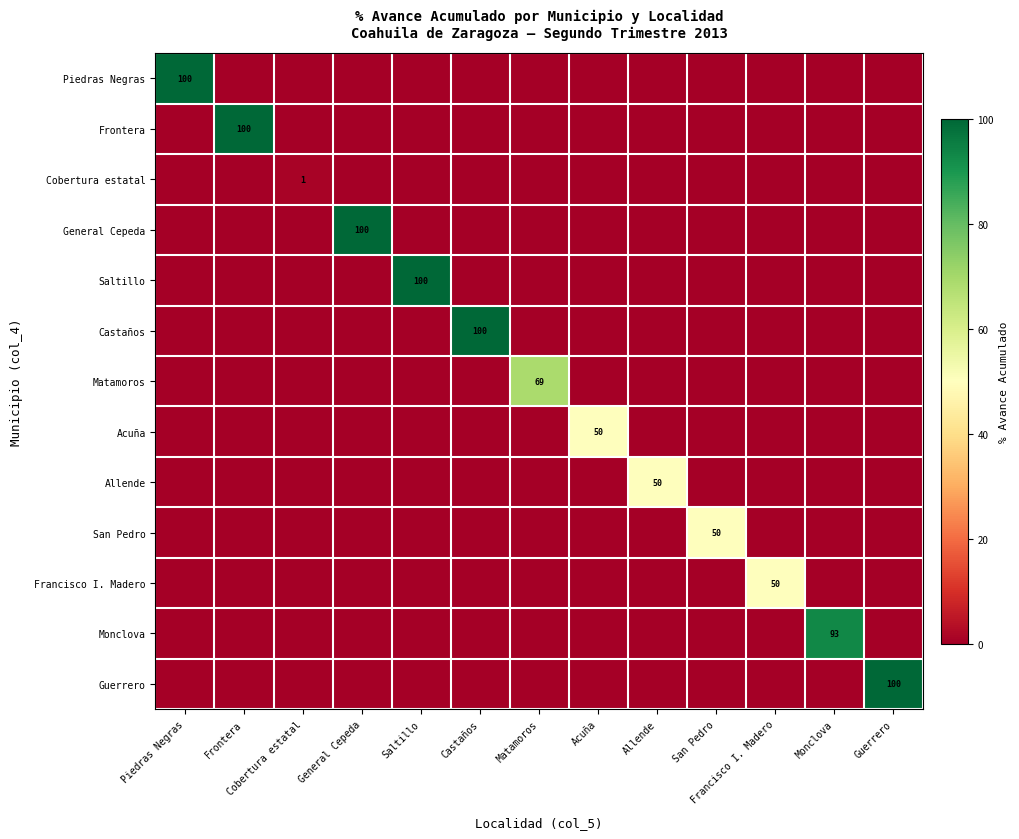

At how many categories does at least one series exceed 76?

7